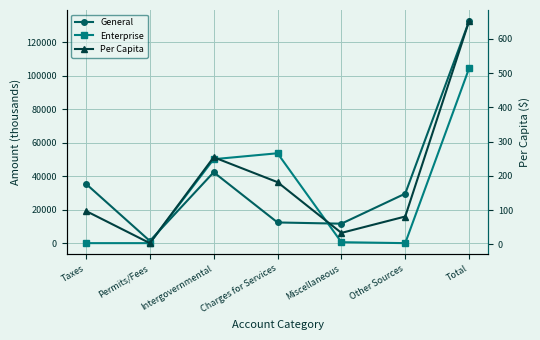

What is the sum of all General values?

265468.0